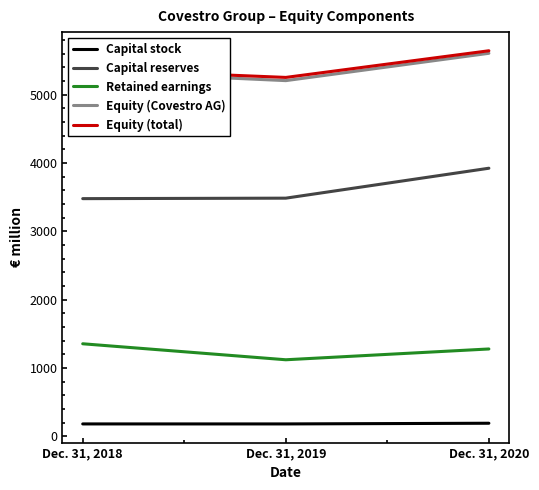

Is the value of Equity (total) at Dec. 31, 2019 greater than the value of Capital reserves at Dec. 31, 2020?

Yes